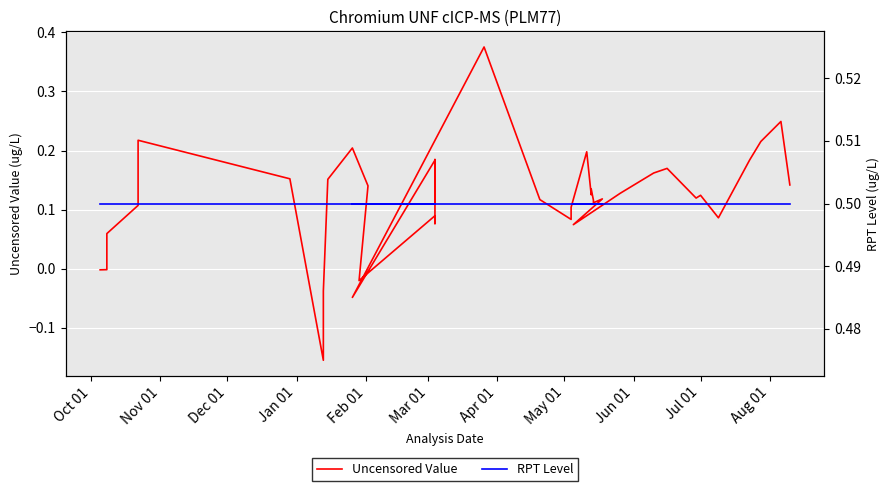

The value of Uncensored Value at Apr 01 is -0.1. True or false?

False